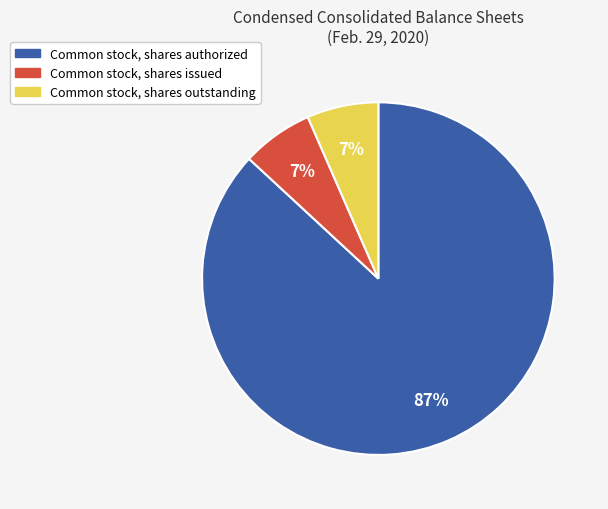

Combined, do Common stock, shares authorized and Common stock, shares outstanding account for over 50%?

Yes